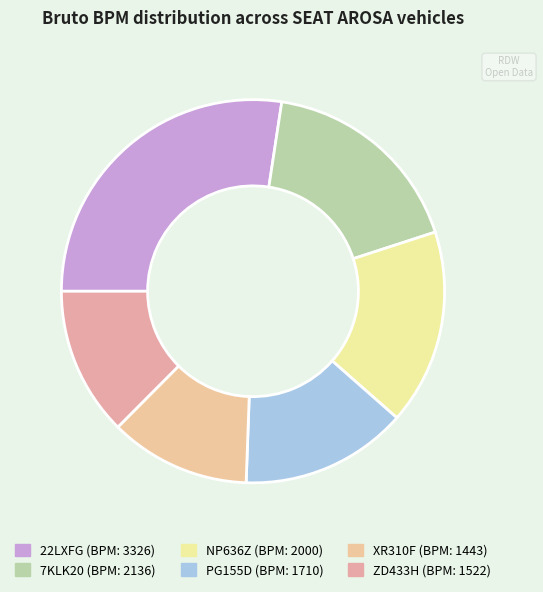

The 7KLK20 slice represents 18% of the pie. True or false?

True